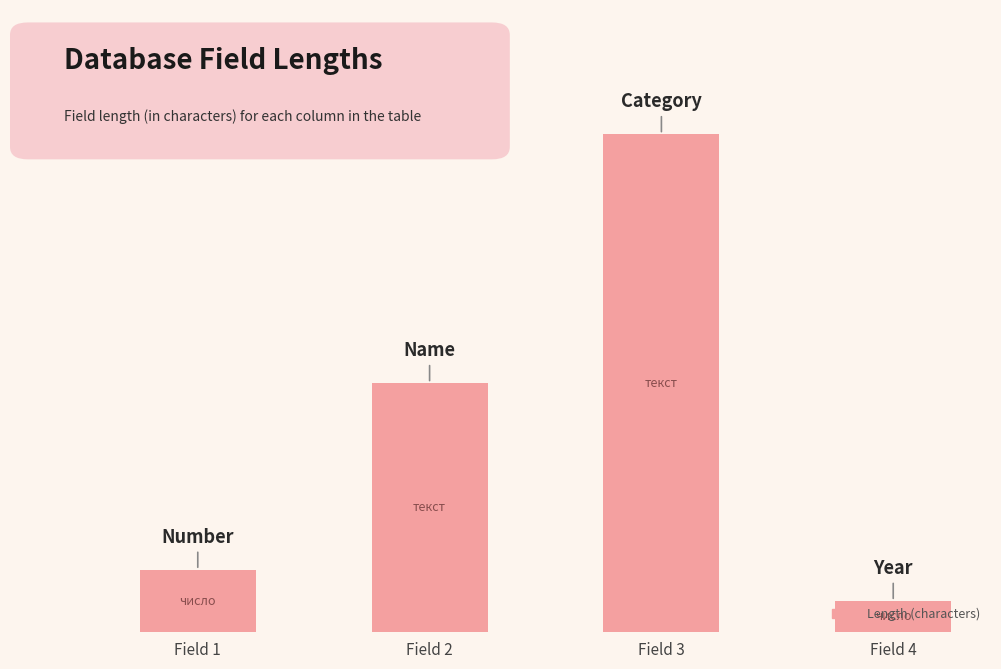

What is the change in value from Field 1 to Field 3?

+56